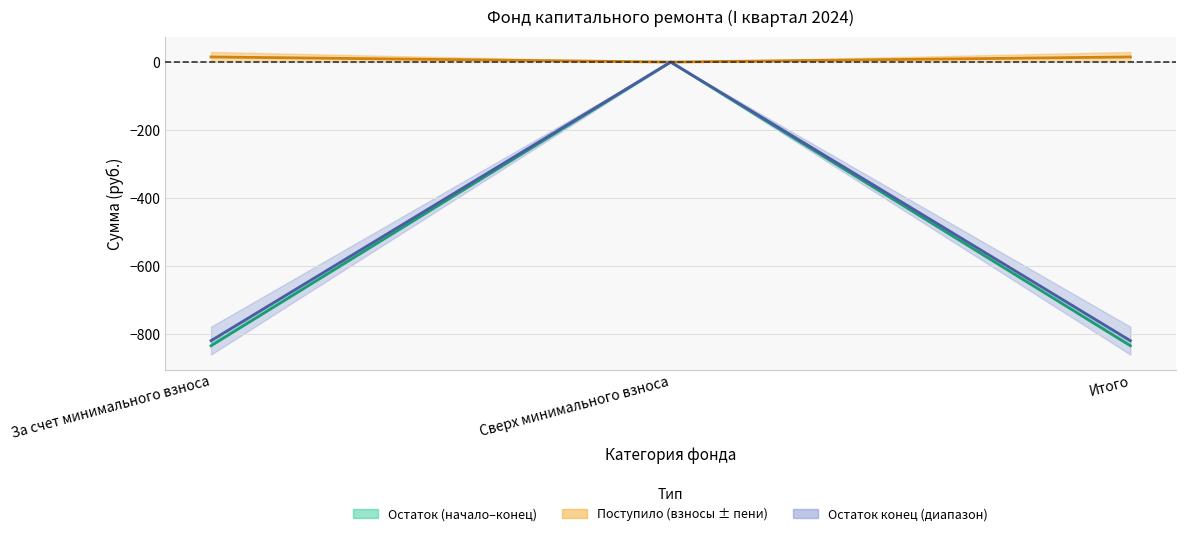

At which category is the sum across all series the highest?

Сверх минимального взноса